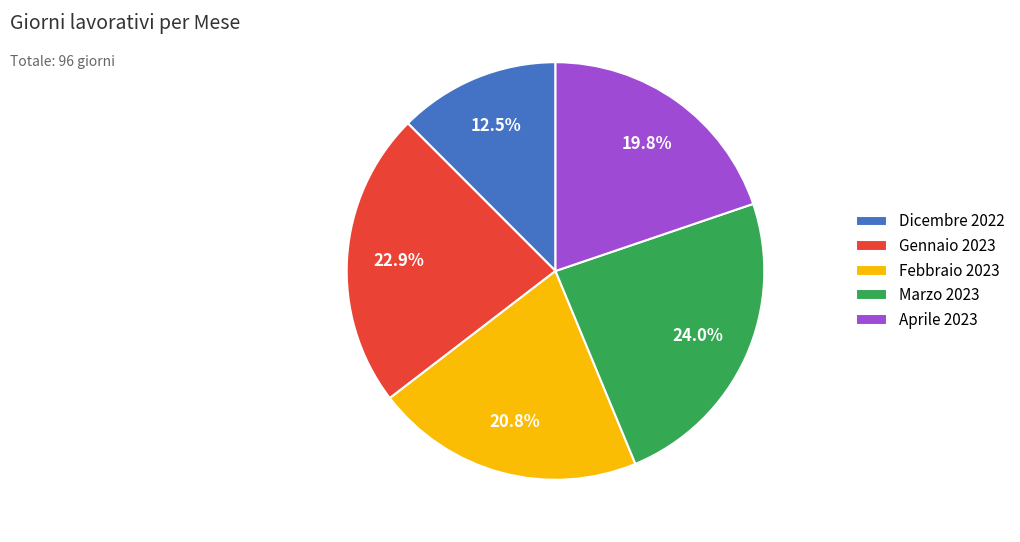

Count the number of slices in the pie.

5